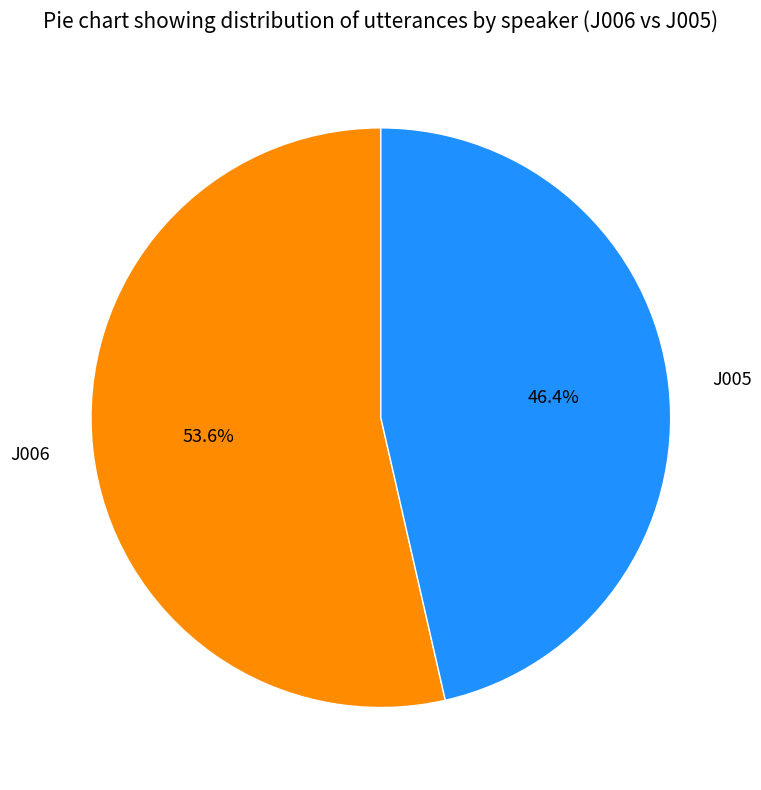

How many slices are in this pie chart?

2